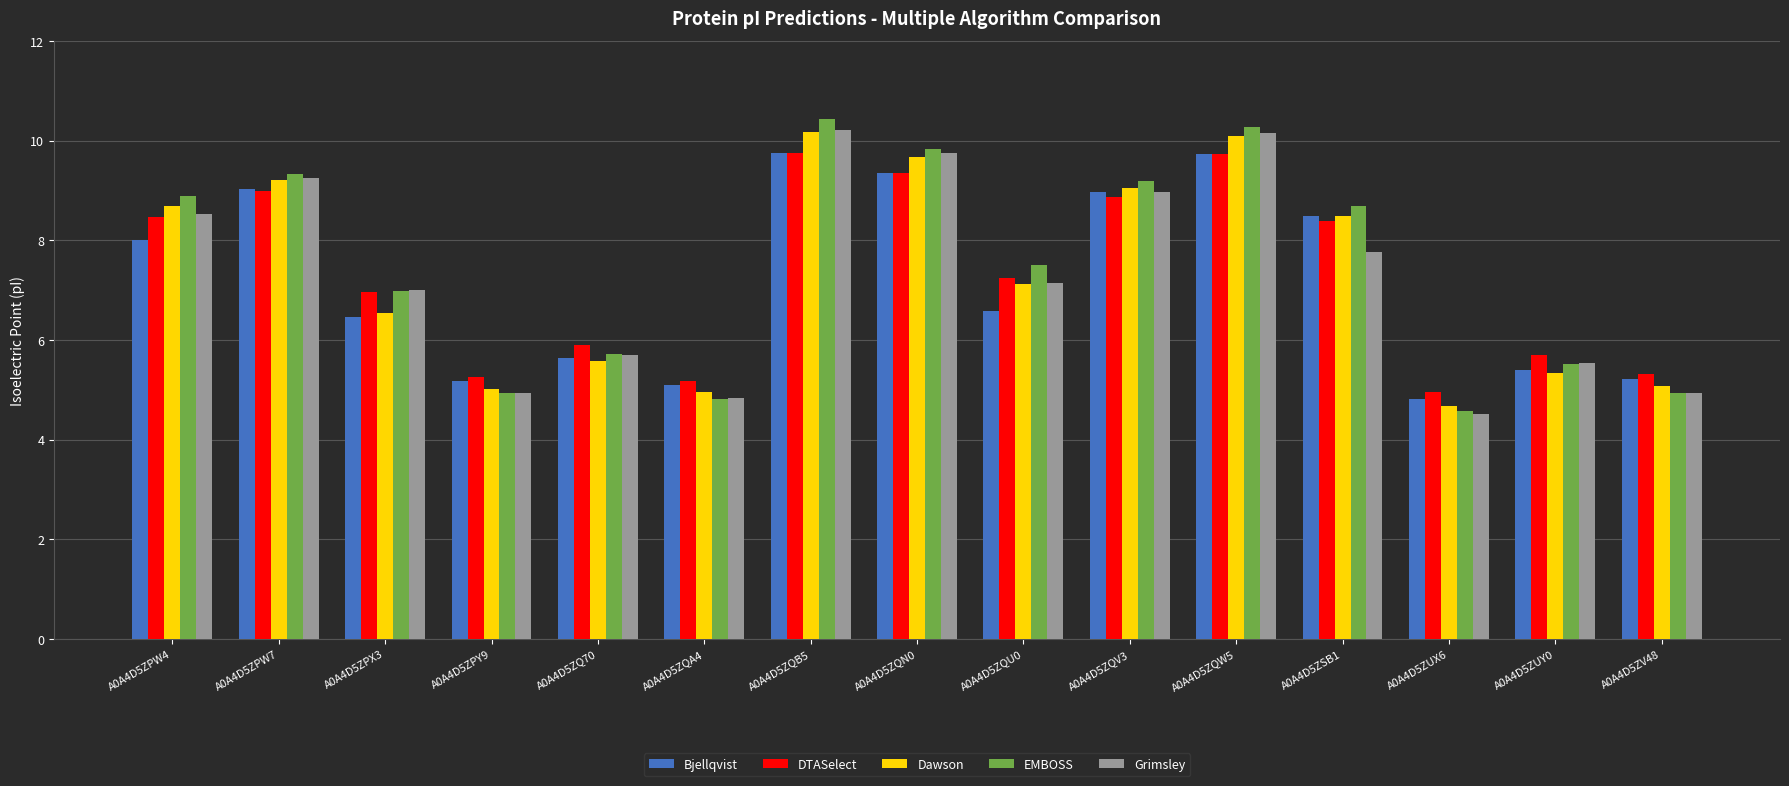

Which series changed the most between A0A4D5ZPY9 and A0A4D5ZQU0?

EMBOSS